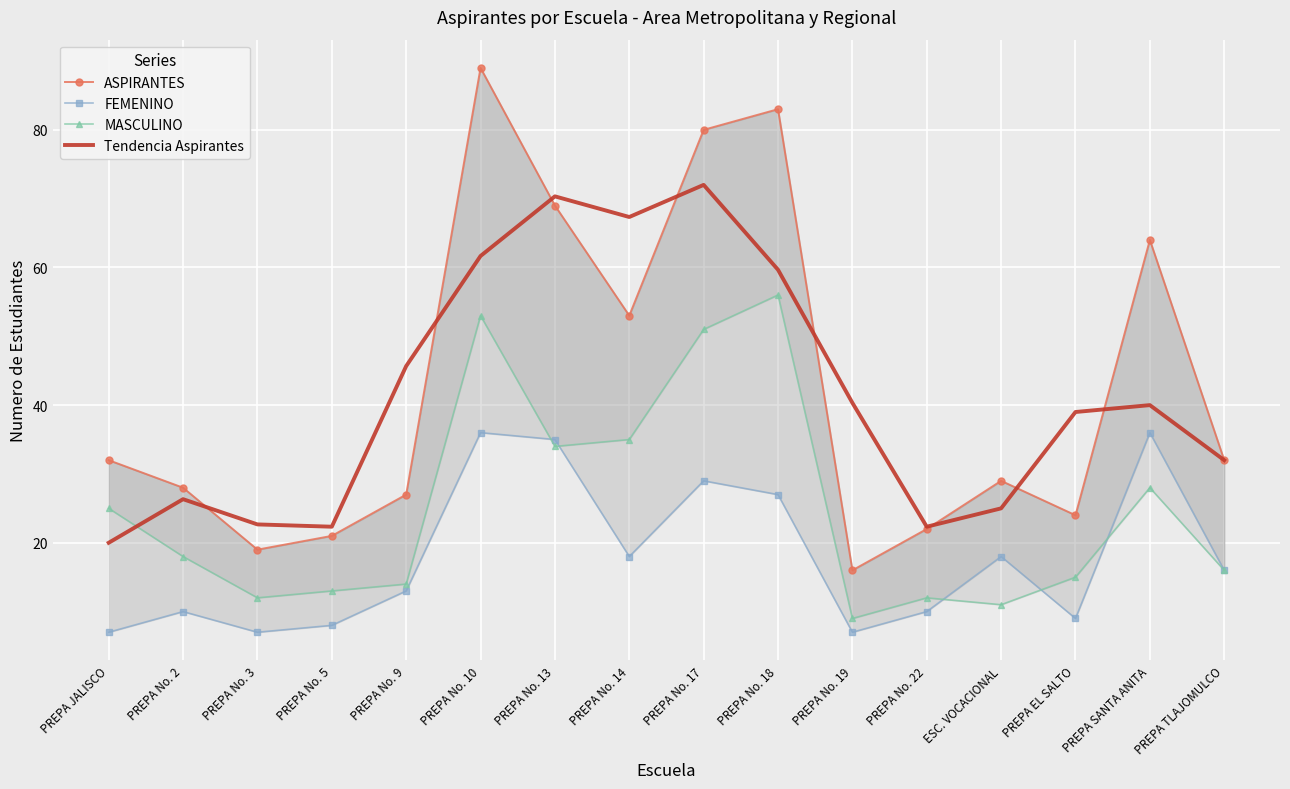

Which category has the highest value in the MASCULINO series?

PREPA No. 18